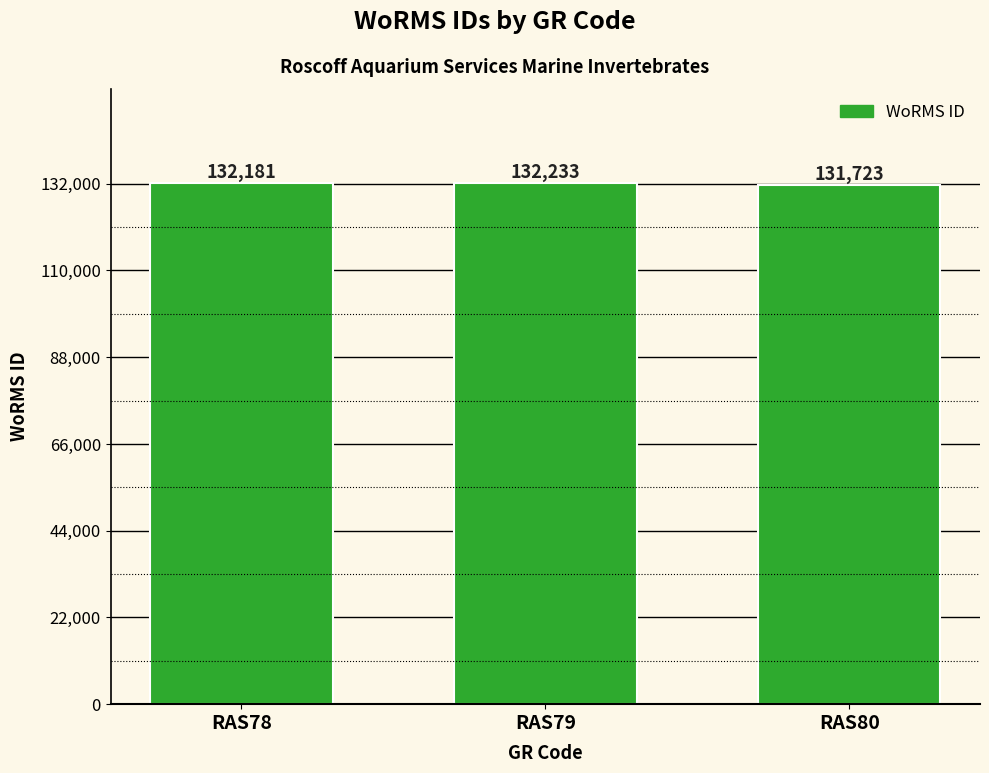

What is the sum of all values?

396137